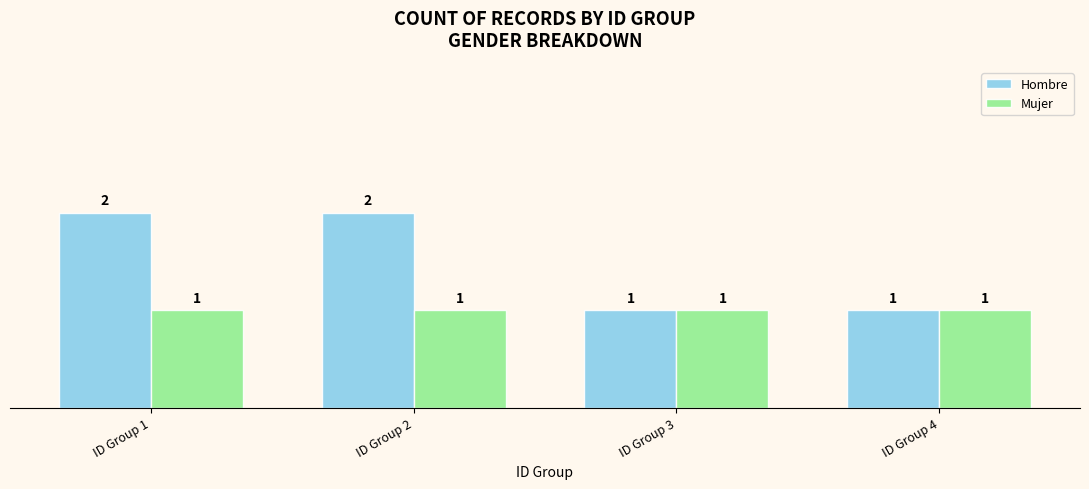

Does the chart contain stacked bars?

No